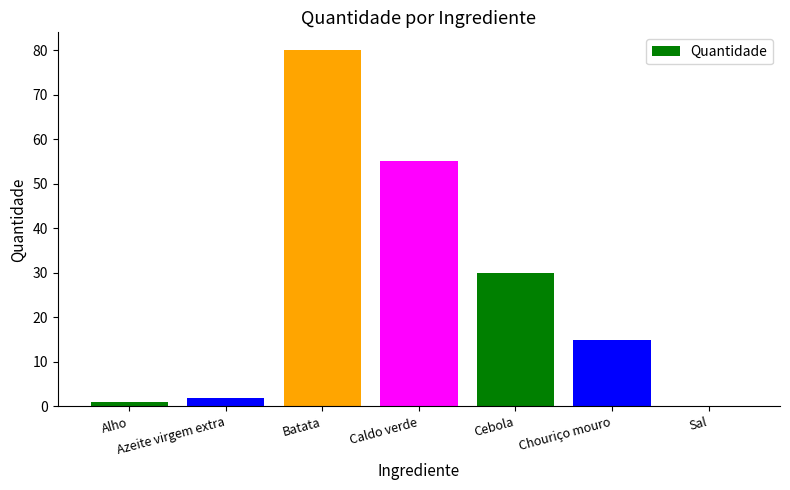

Are the bars horizontal?

No